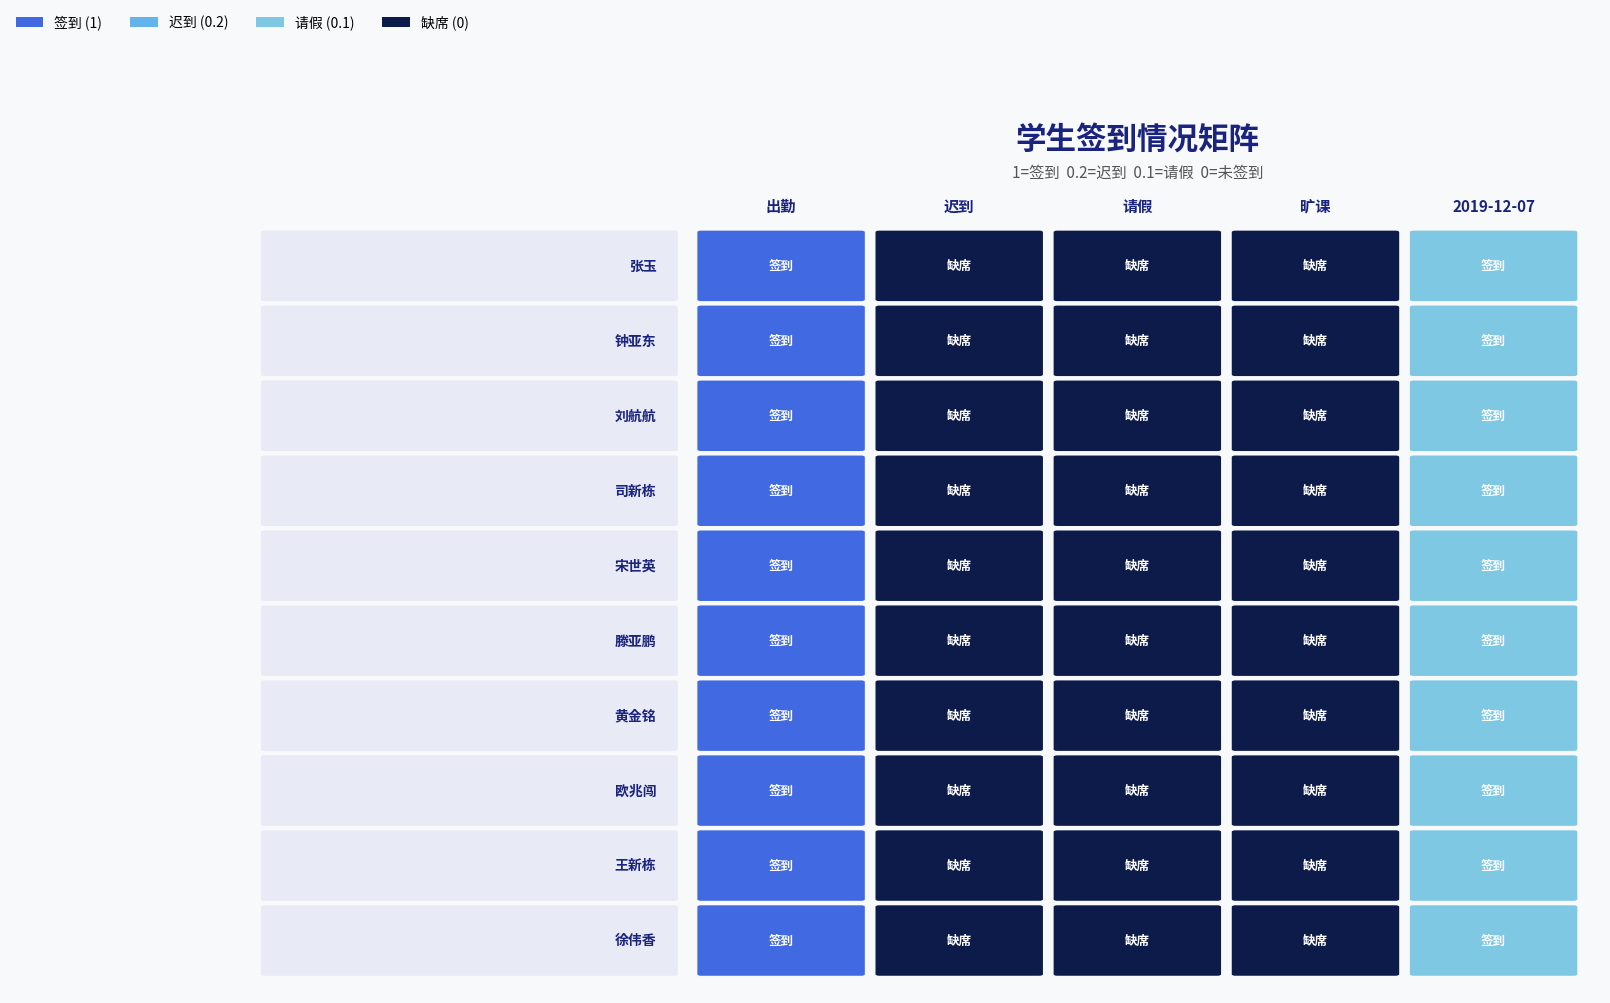

List the series in order of their peak value, lowest first.

张玉, 钟亚东, 刘航航, 司新栋, 宋世英, 滕亚鹏, 黄金铭, 欧兆闯, 王新栋, 徐伟香